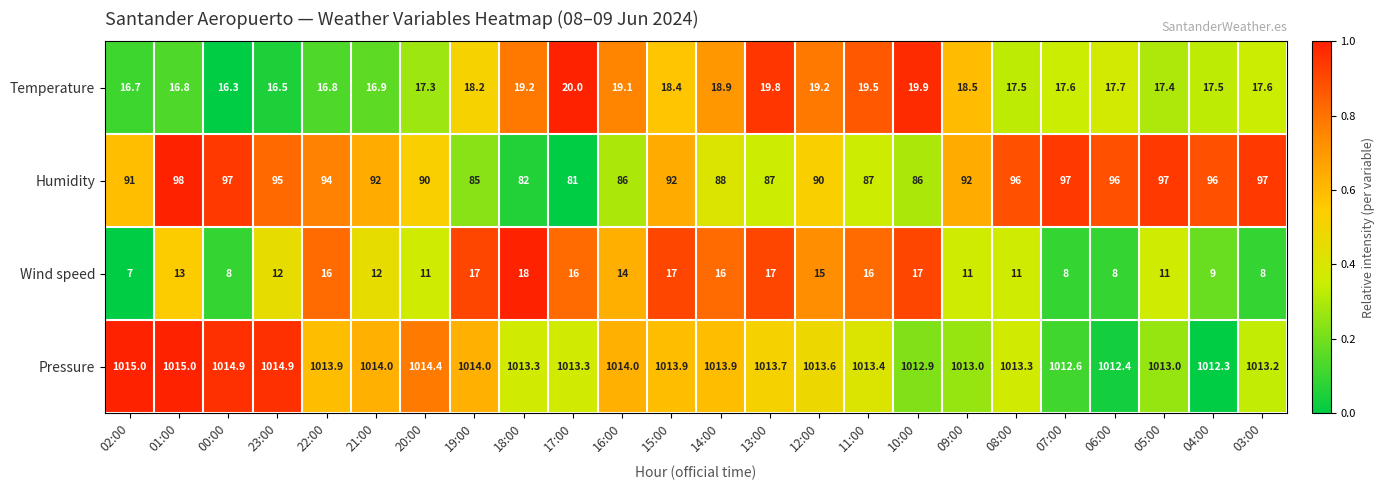

Between 19:00 and 11:00, which series saw the biggest shift?

Humidity